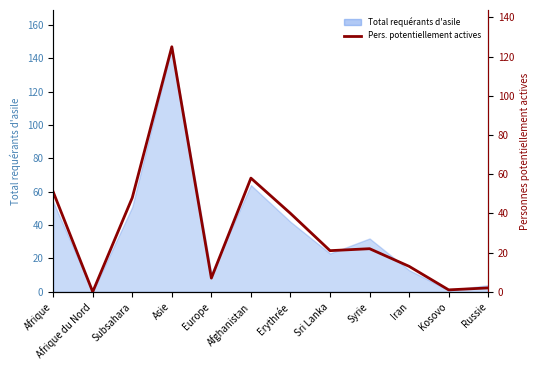

How many positive values are there?

11